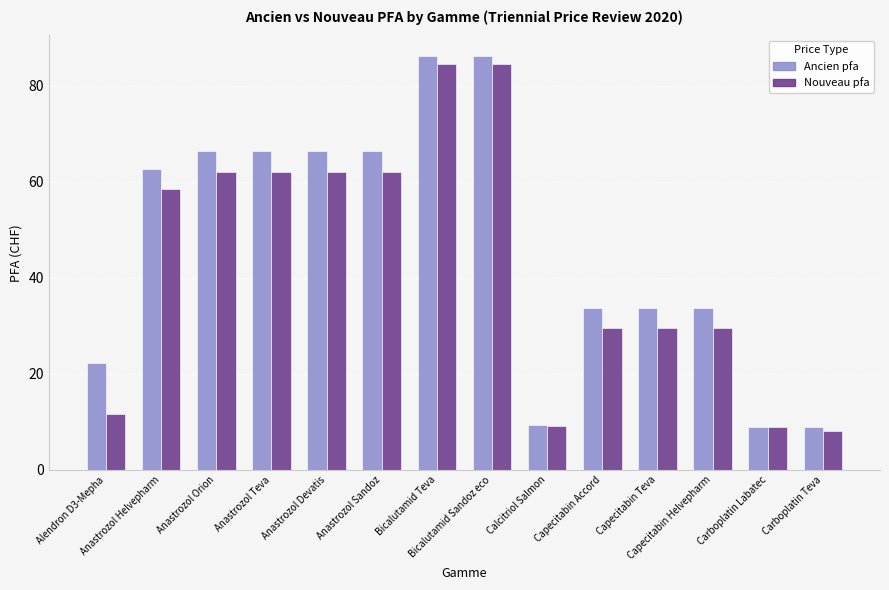

Which series has the largest range (max minus min)?

Ancien pfa